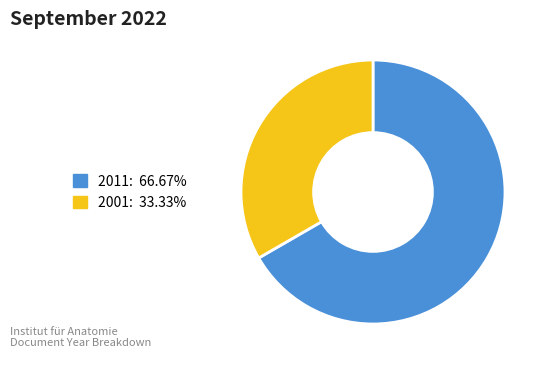

Is there any slice that represents more than half of the pie?

Yes